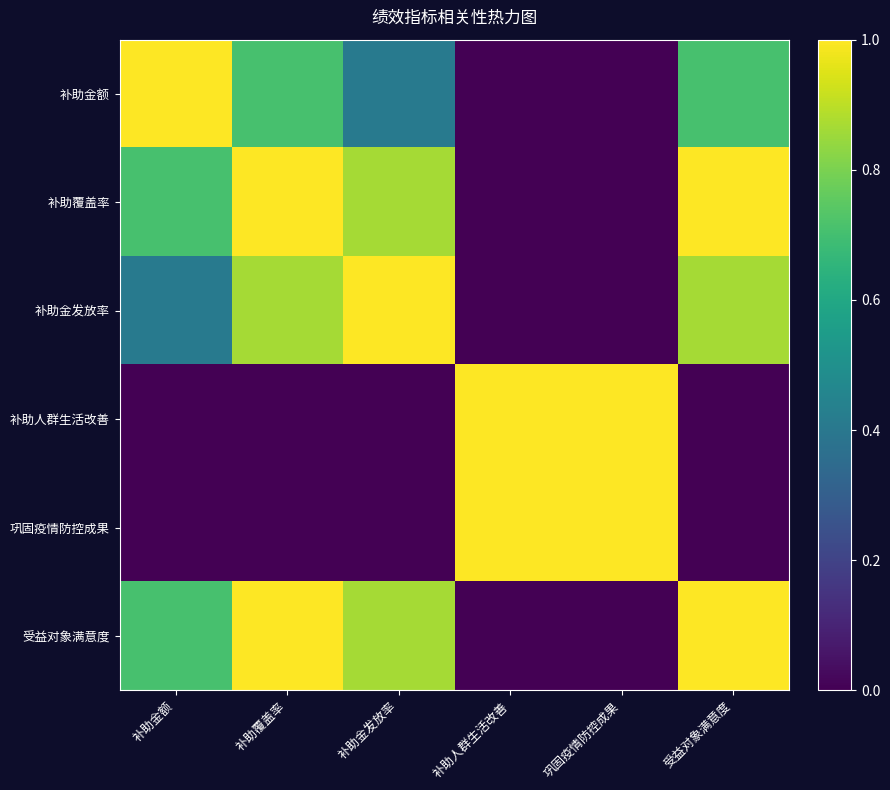

What is the difference between the second highest and second lowest values in the 补助金发放率 series?

0.9